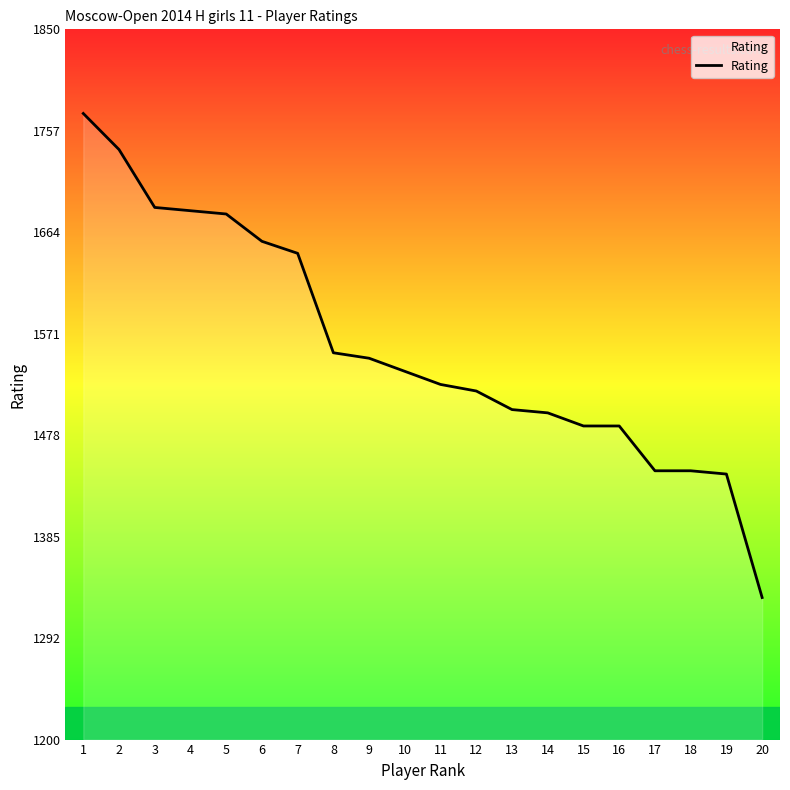

What value does the data have at 11?

1525